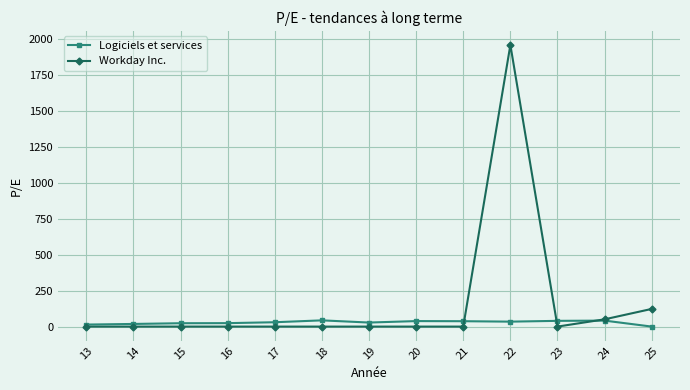

How many values in the Logiciels et services series are below 30?

6